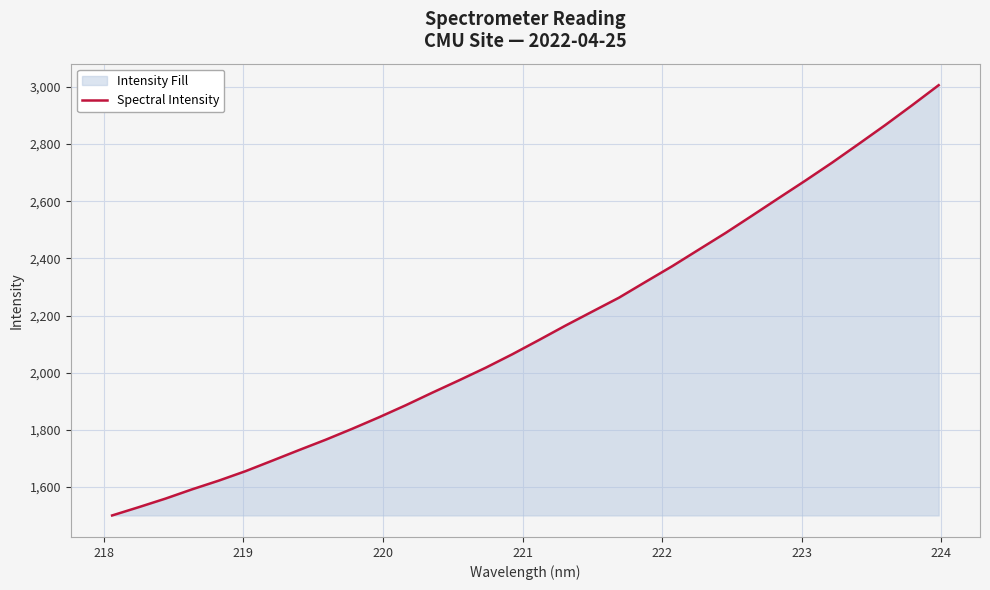

What is the maximum value shown in the chart?

3005.6